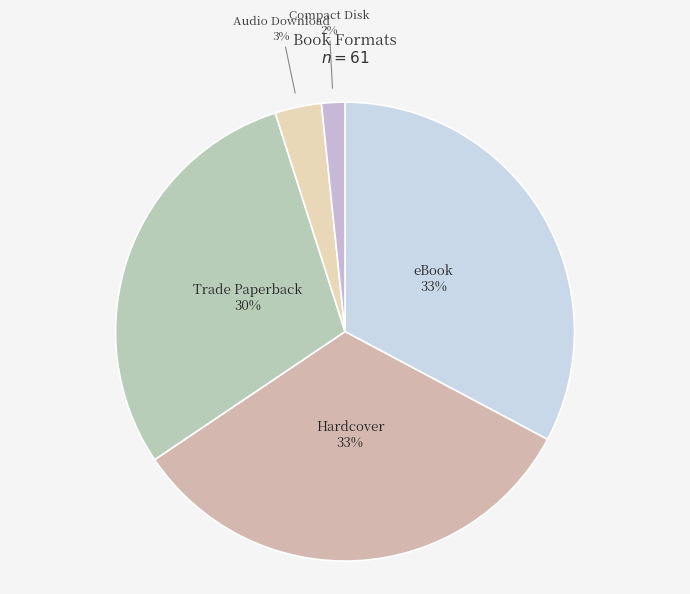

Is it true that Trade Paperback is 35% of the pie?

False